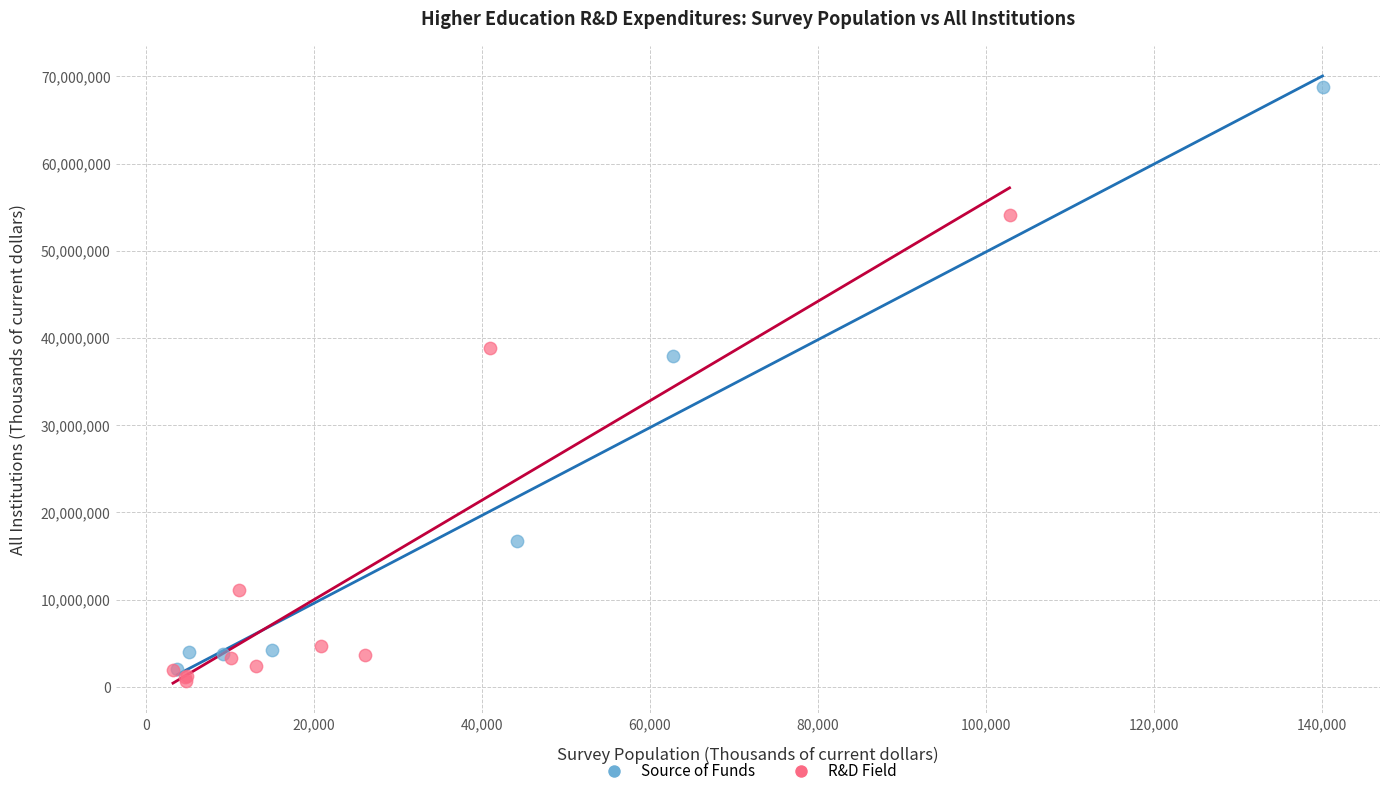

Which series contains the highest Y value?

Source of Funds